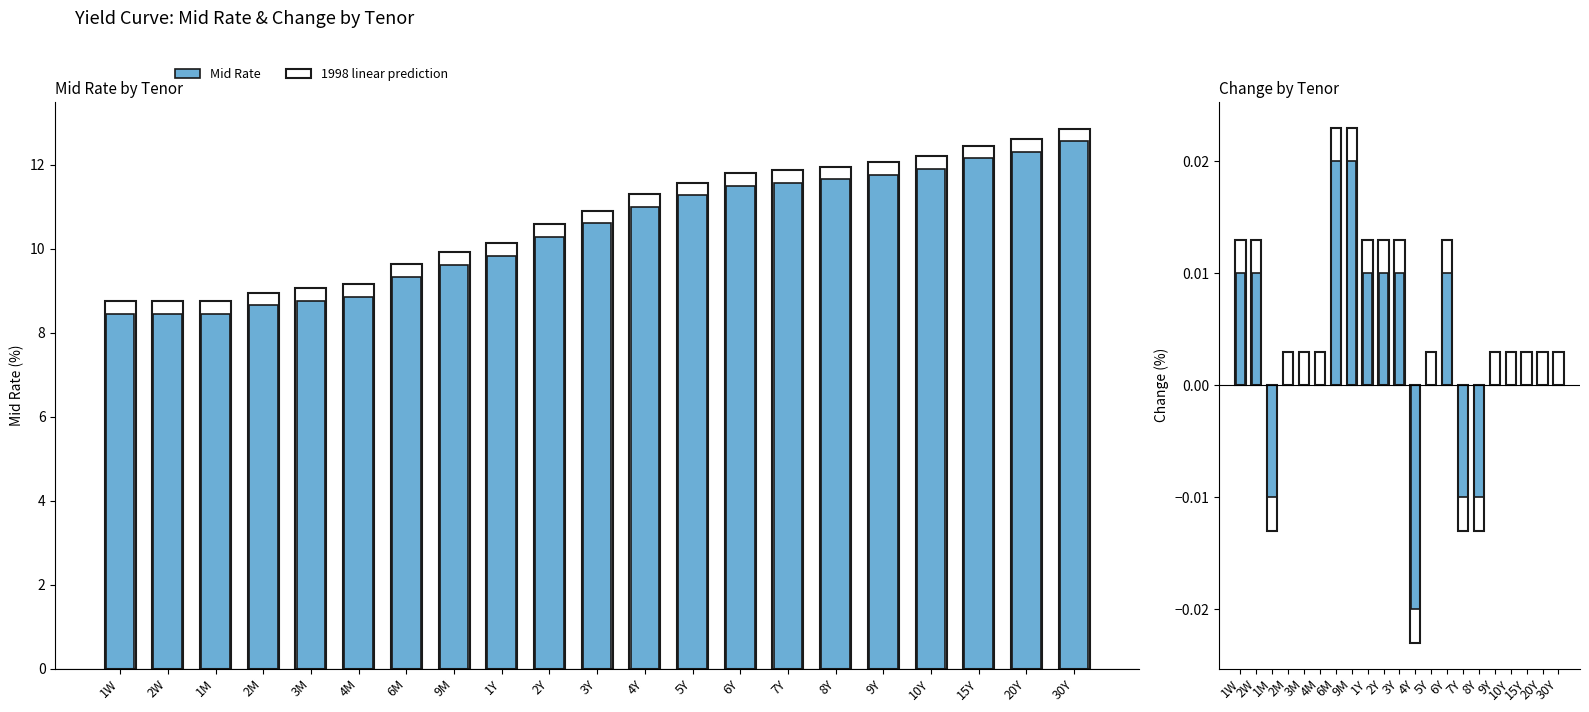

At which label is Change closest to 0?

2M